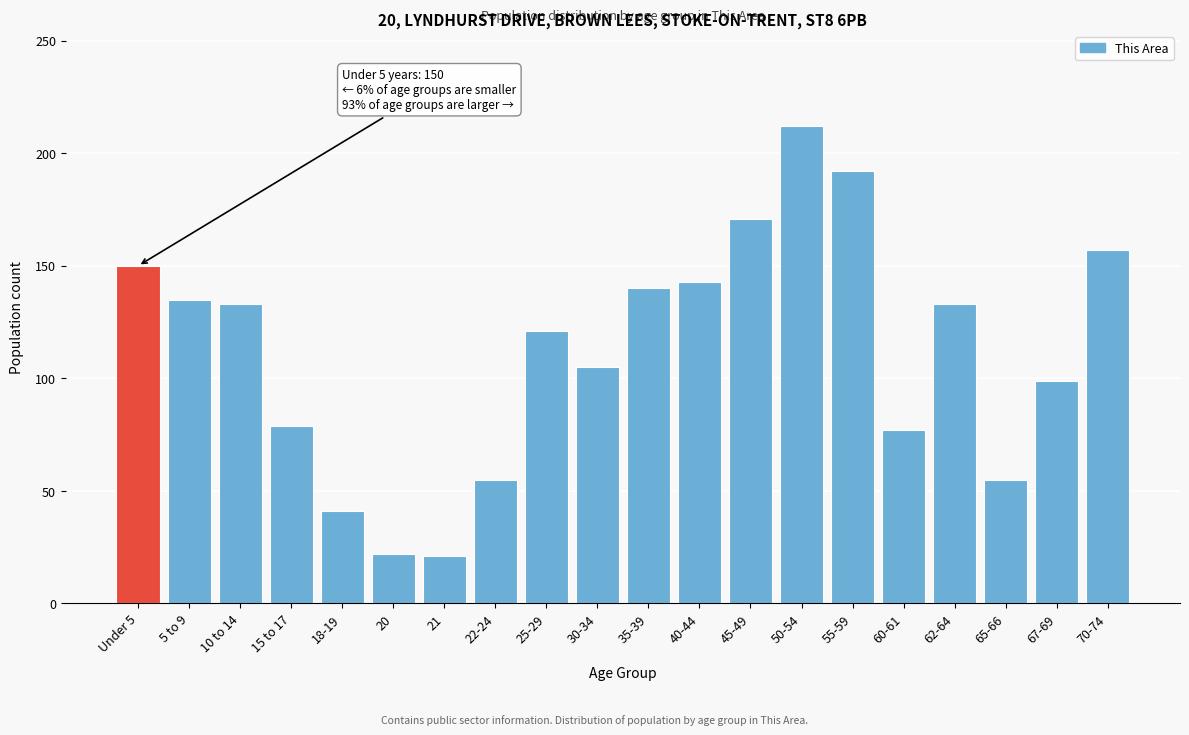

At which label is the value closest to 116?

25-29